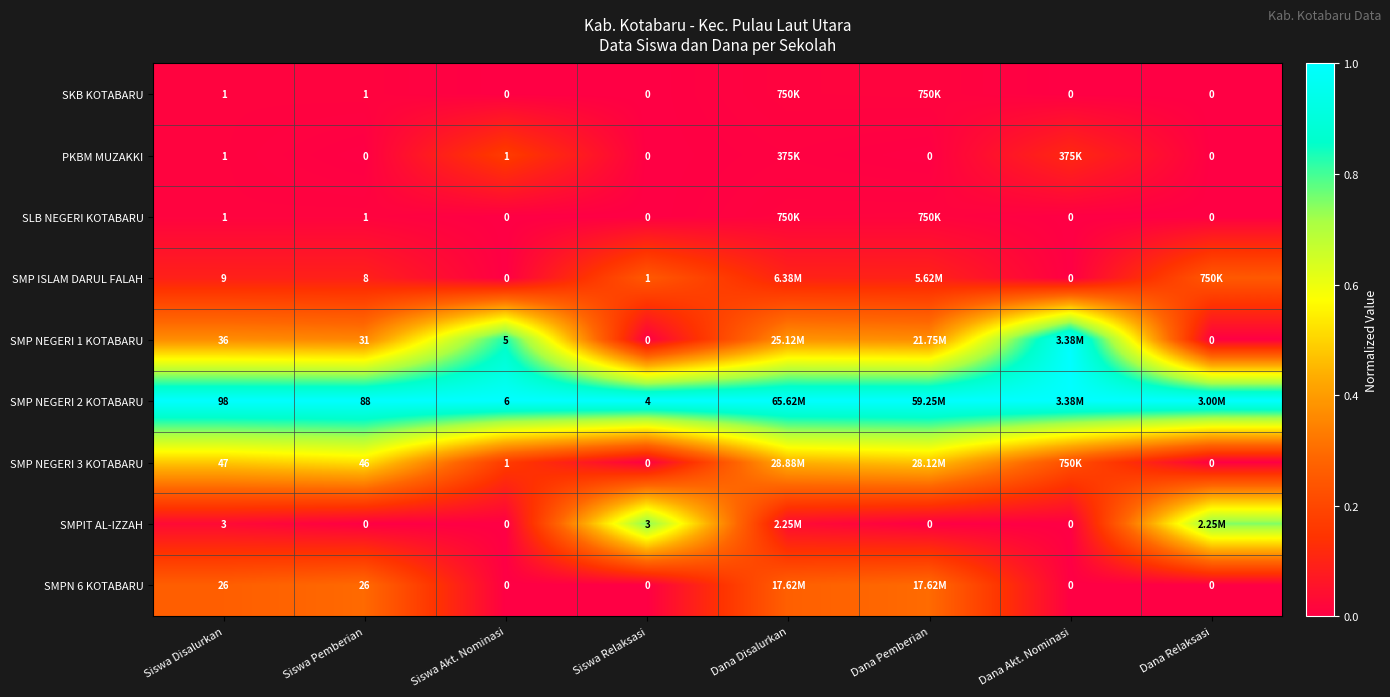

Which category has the highest value in the SMPIT AL-IZZAH series?

Siswa Relaksasi